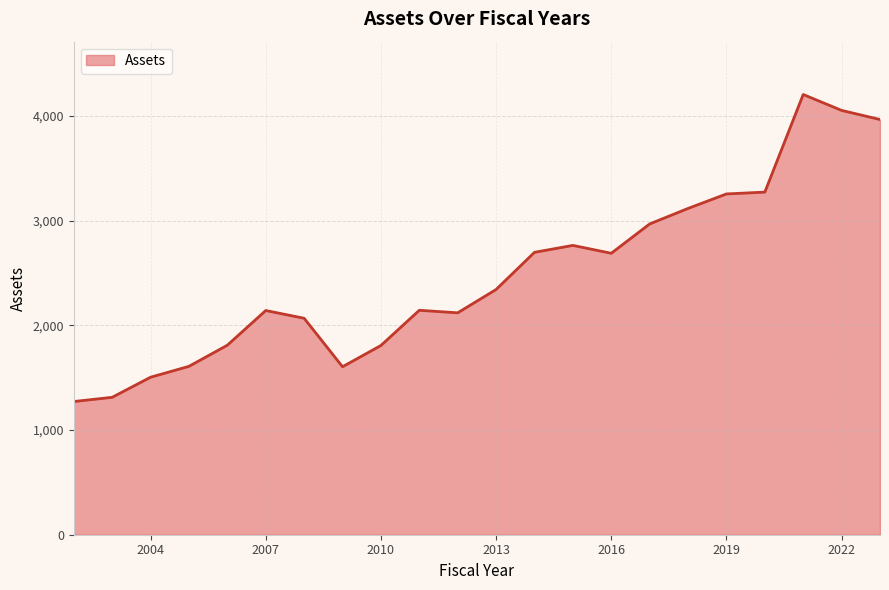

What is the average value?

2487.2